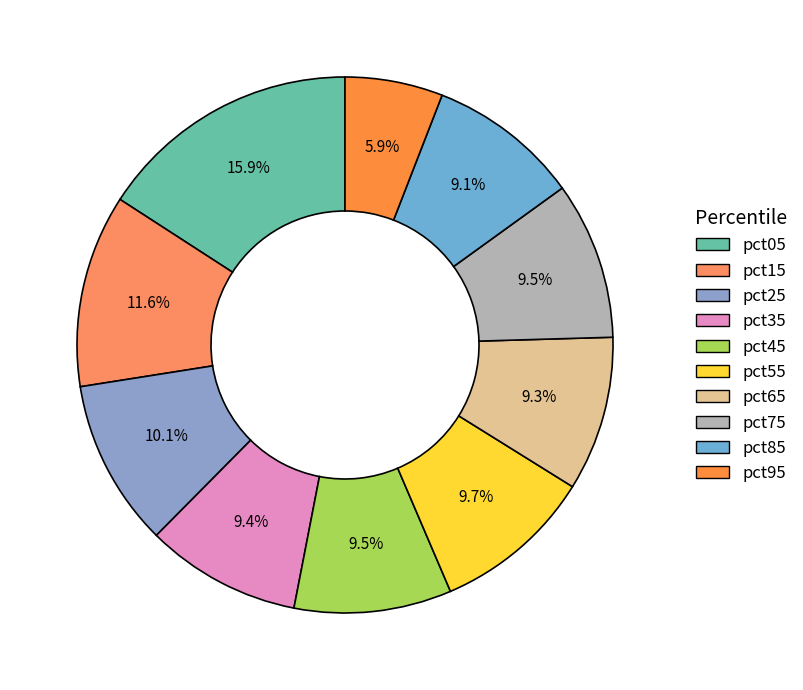

Count the number of slices in the pie.

10